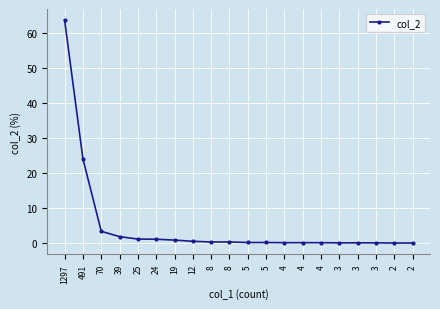

What is the difference between the values at 24 and 5?

0.9